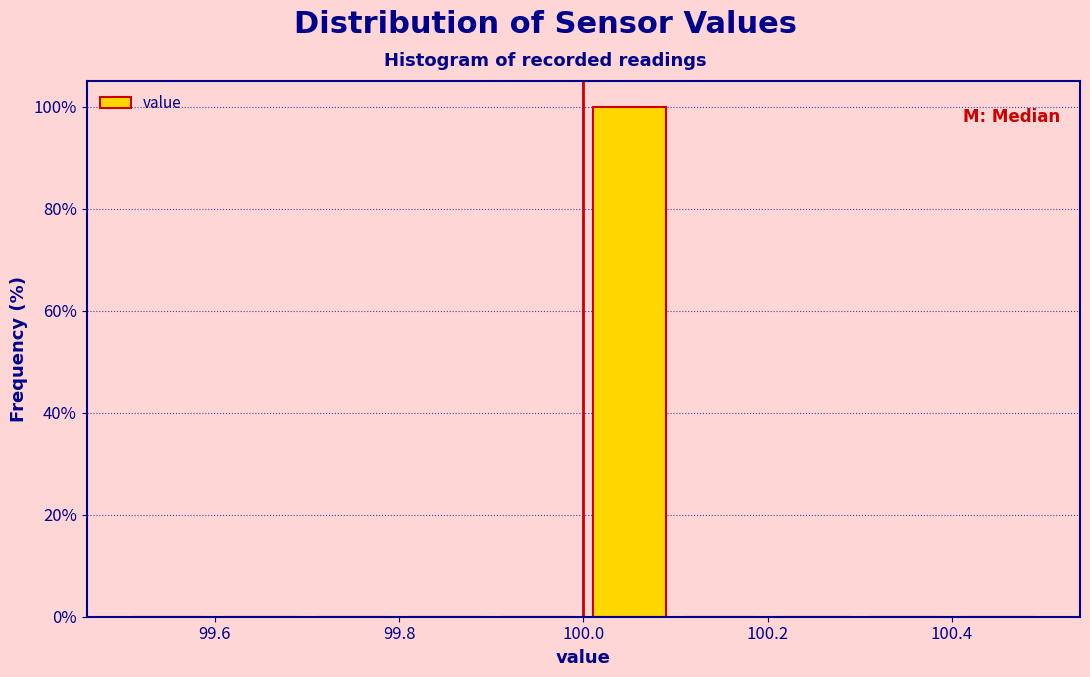

Reading left to right, transcribe this chart: for each bar, give the range it covers on the x-axis and its height. The values are not printed on the chart, so give them approximately, as read against the axis.

99.5 to 99.6: 0
99.6 to 99.7: 0
99.7 to 99.8: 0
99.8 to 99.9: 0
99.9 to 100.0: 0
100.0 to 100.1: 100
100.1 to 100.2: 0
100.2 to 100.3: 0
100.3 to 100.4: 0
100.4 to 100.5: 0